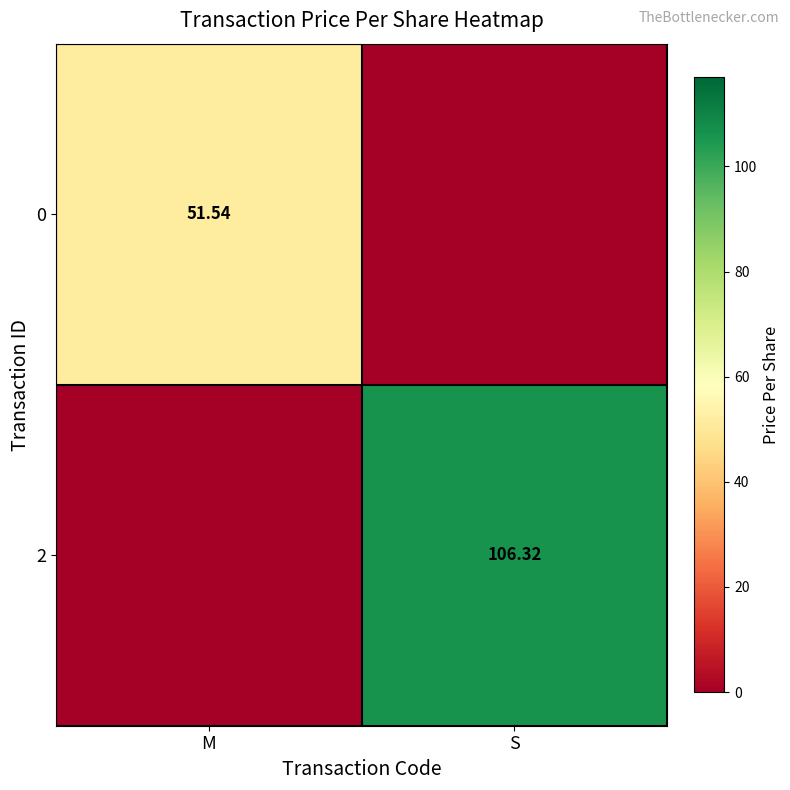

At how many categories does at least one series exceed 72?

1